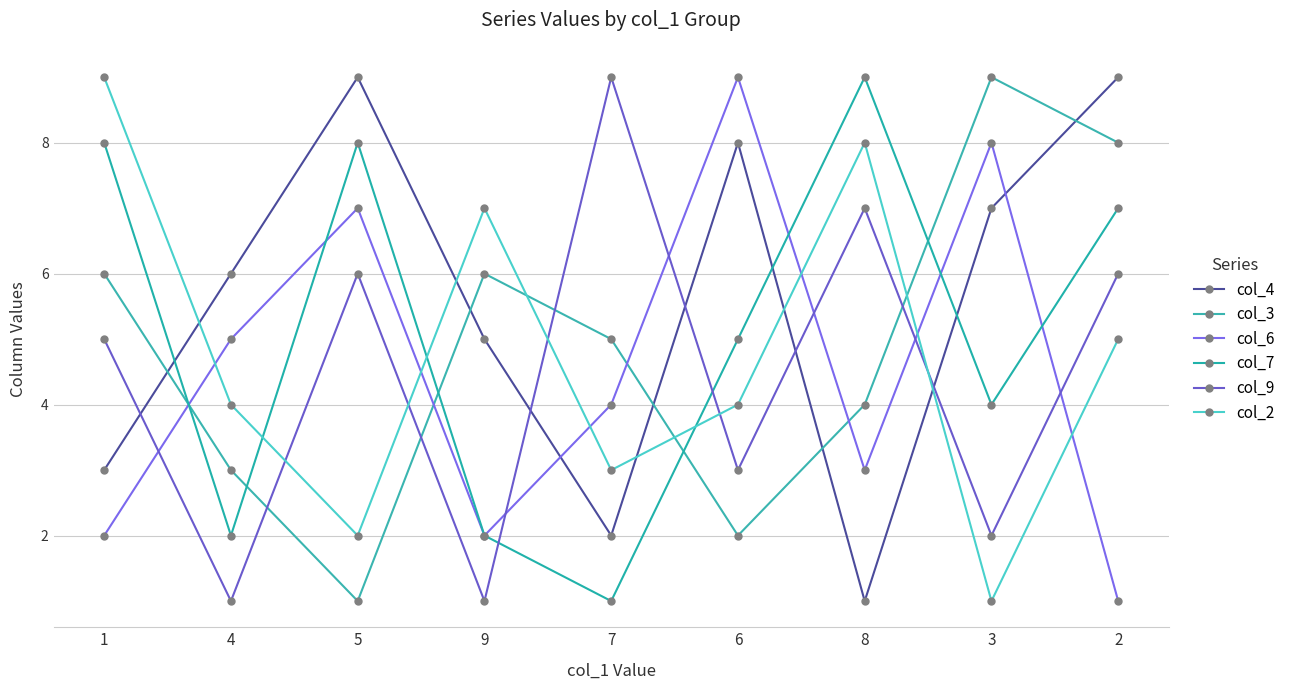

What is the approximate value of col_4 at 2?

9